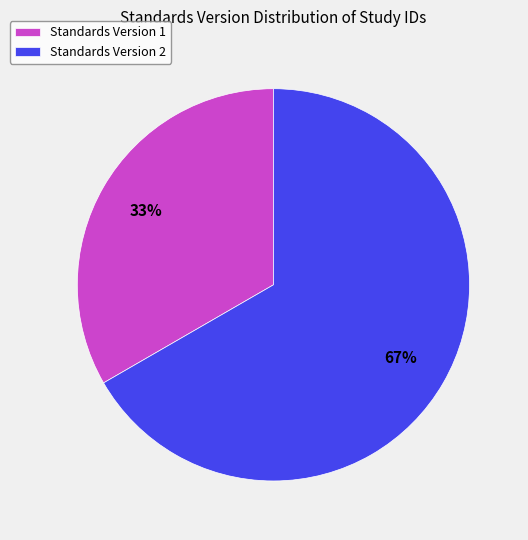

Which slice is the largest?

Standards Version 2